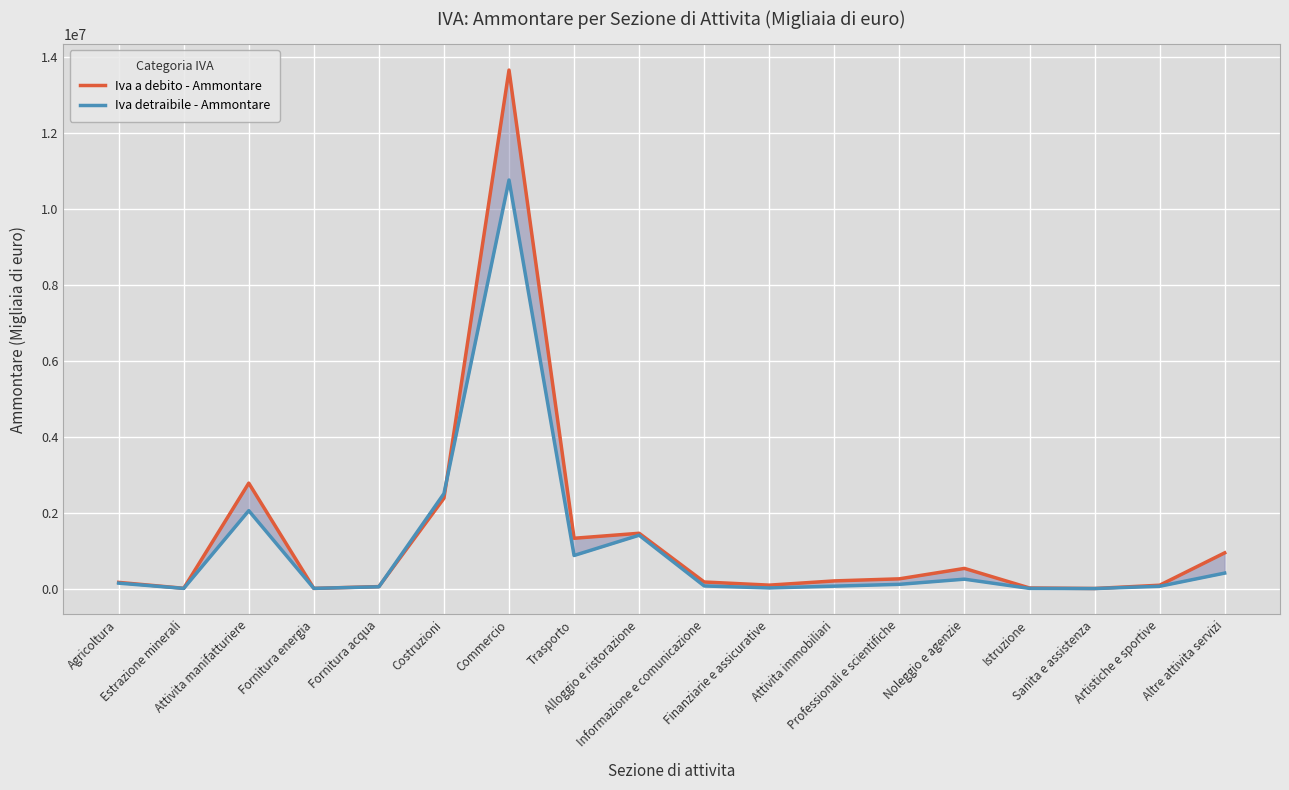

What is the label of the 1st point from the right?

Altre attivita servizi